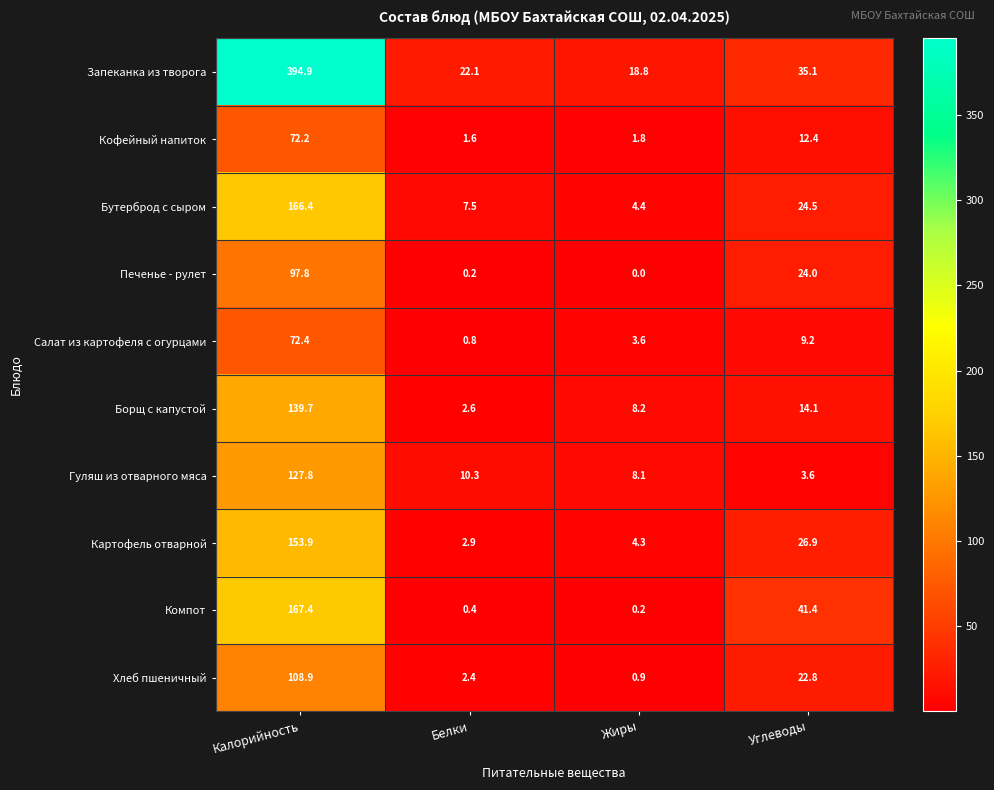

At which label is Борщ с капустой closest to 71?

Углеводы